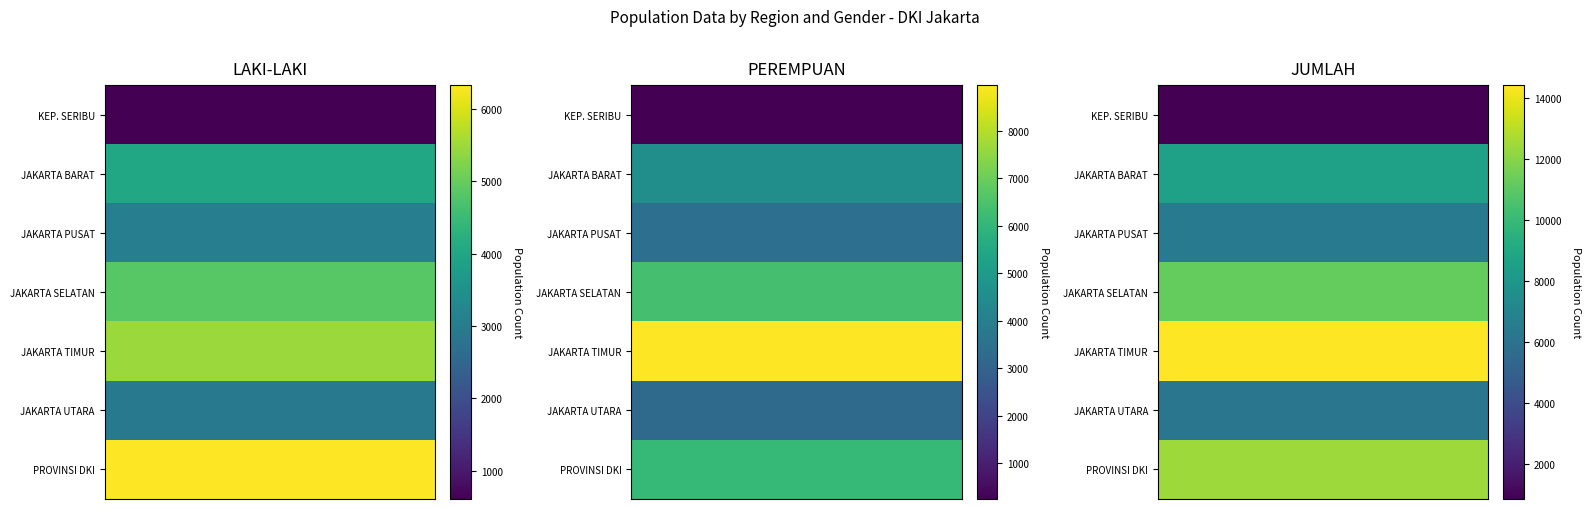

List the labels in order of KABUPATEN ADMINISTRASI KEPULAUAN SERIBU value, largest first.

2, 0, 1